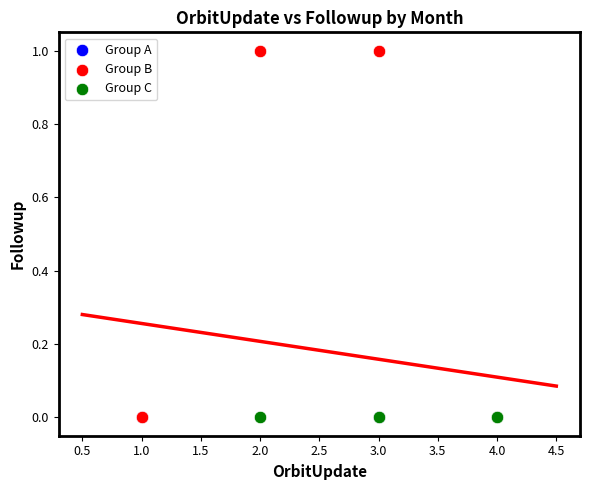

Which series reaches the maximum Y coordinate?

Group B